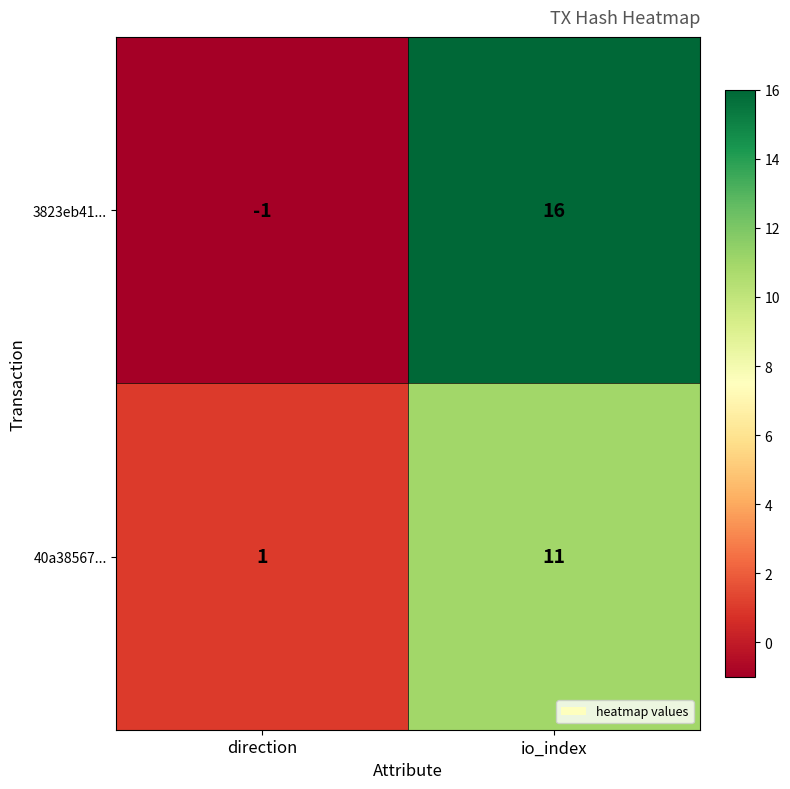

What is the difference between the 40a38567... values at io_index and direction?

10